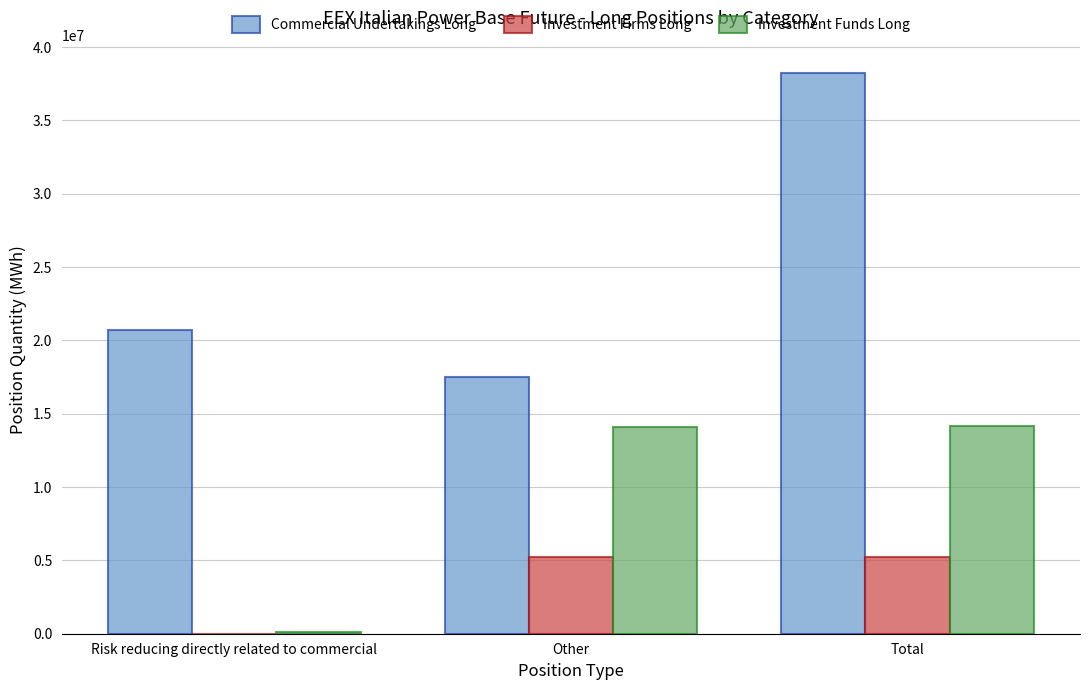

The value of Commercial Undertakings Long at Other is 3820413. True or false?

False